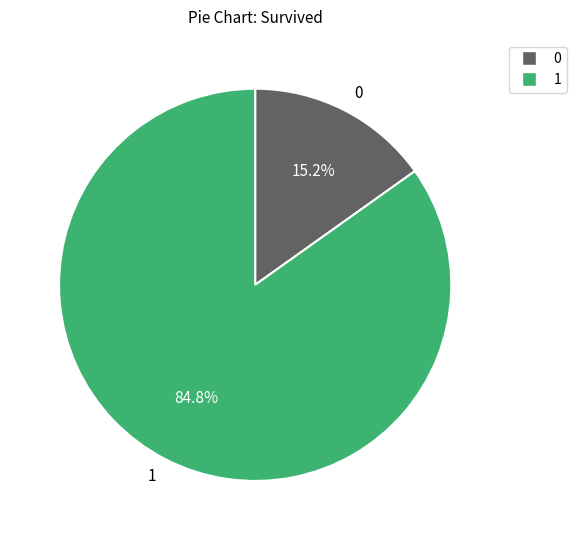

Rank the categories by value from lowest to highest.

0, 1